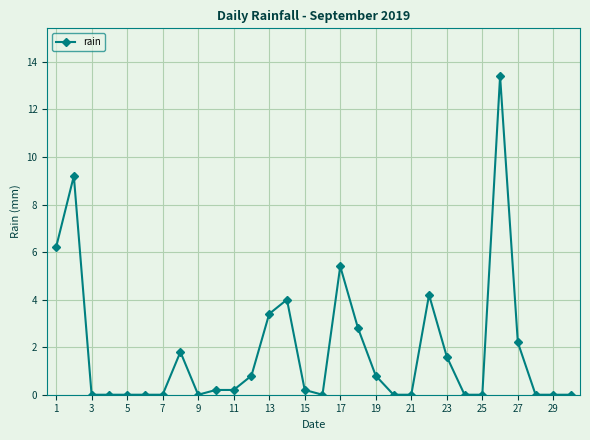

Reading left to right, transcribe all the data shown in this chart.

6.2	9.2	0.0	0.0	0.0	0.0	0.0	1.8	0.0	0.2	0.2	0.8	3.4	4.0	0.2	0.0	5.4	2.8	0.8	0.0	0.0	4.2	1.6	0.0	0.0	13.4	2.2	0.0	0.0	0.0